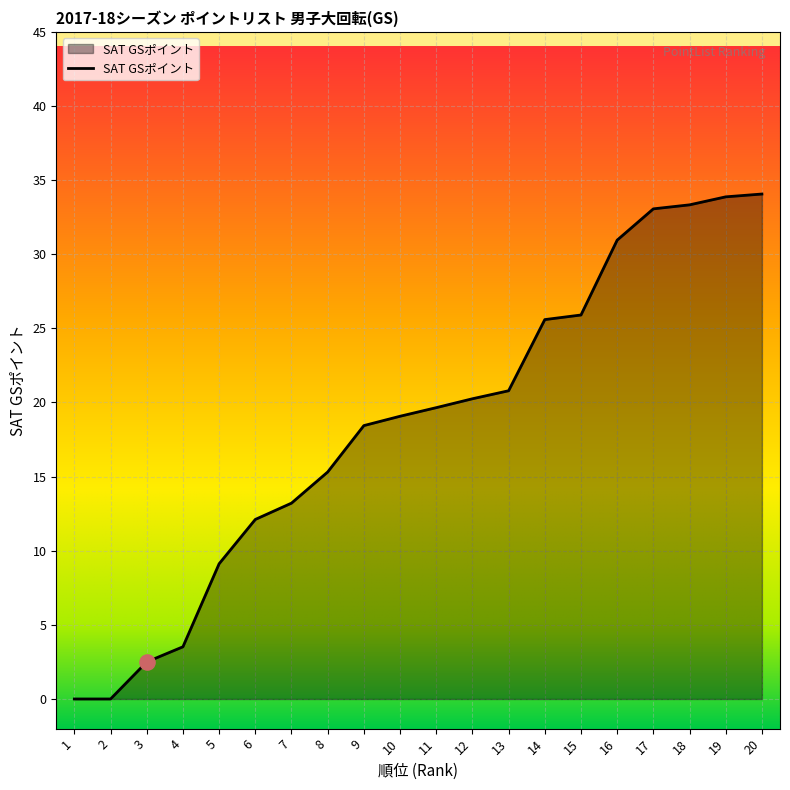

Between 5 and 6, which is larger?

6